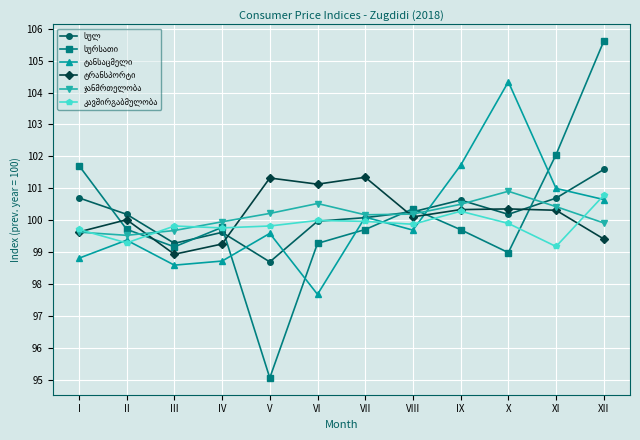

Count the number of categories in the chart.

12